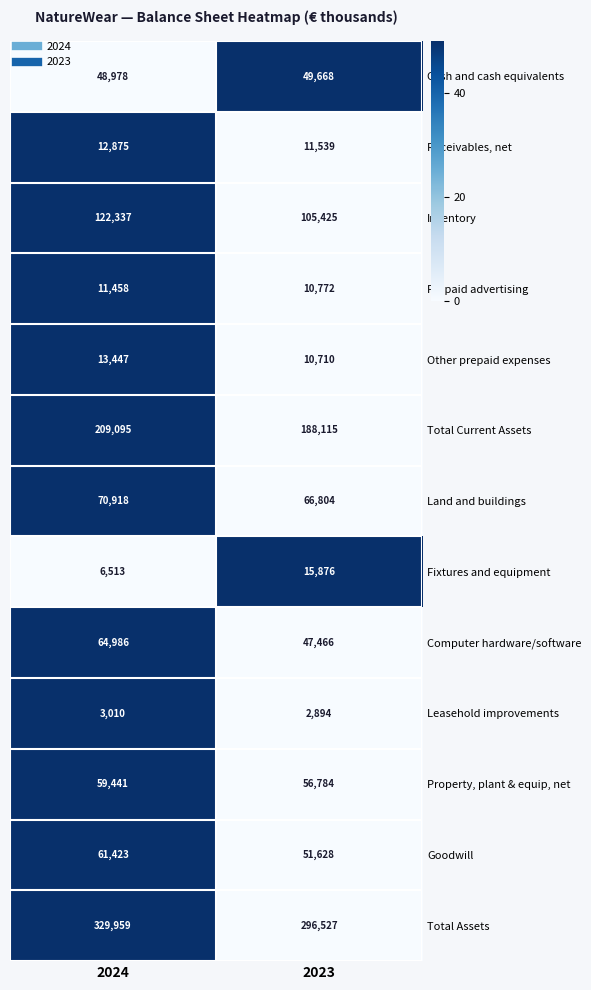

What is the sum of all Other prepaid expenses values?

24157